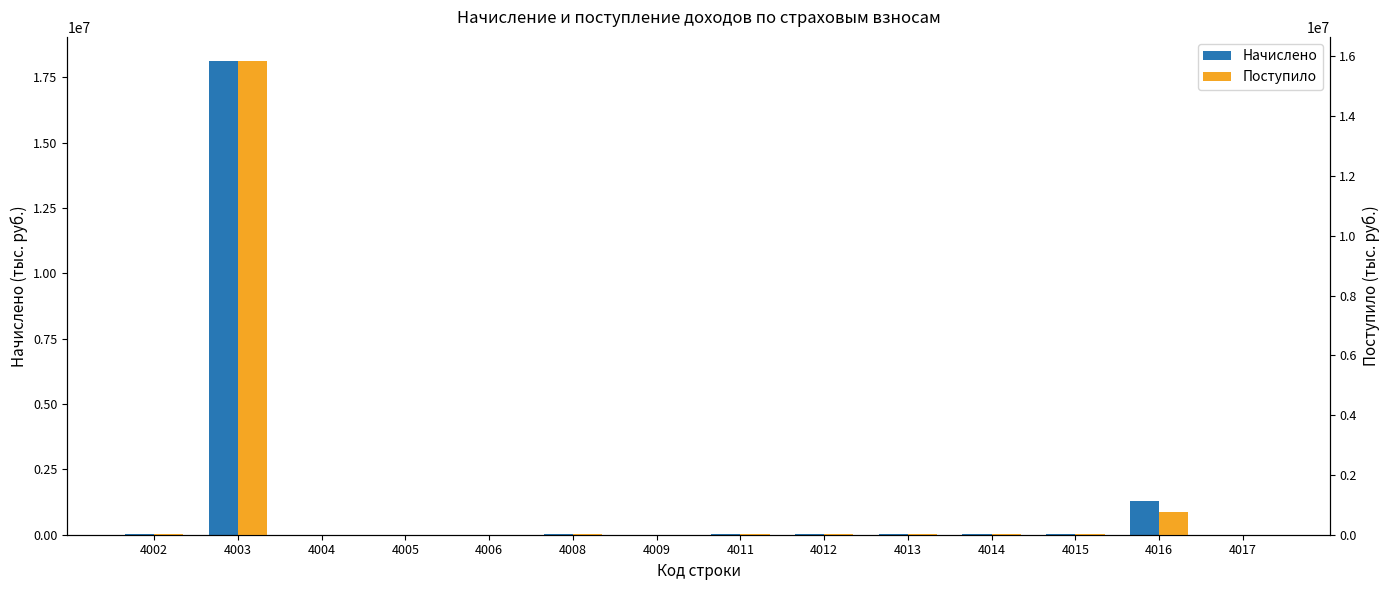

What is the difference between the maximum and minimum values in the Начислено series?

18132240